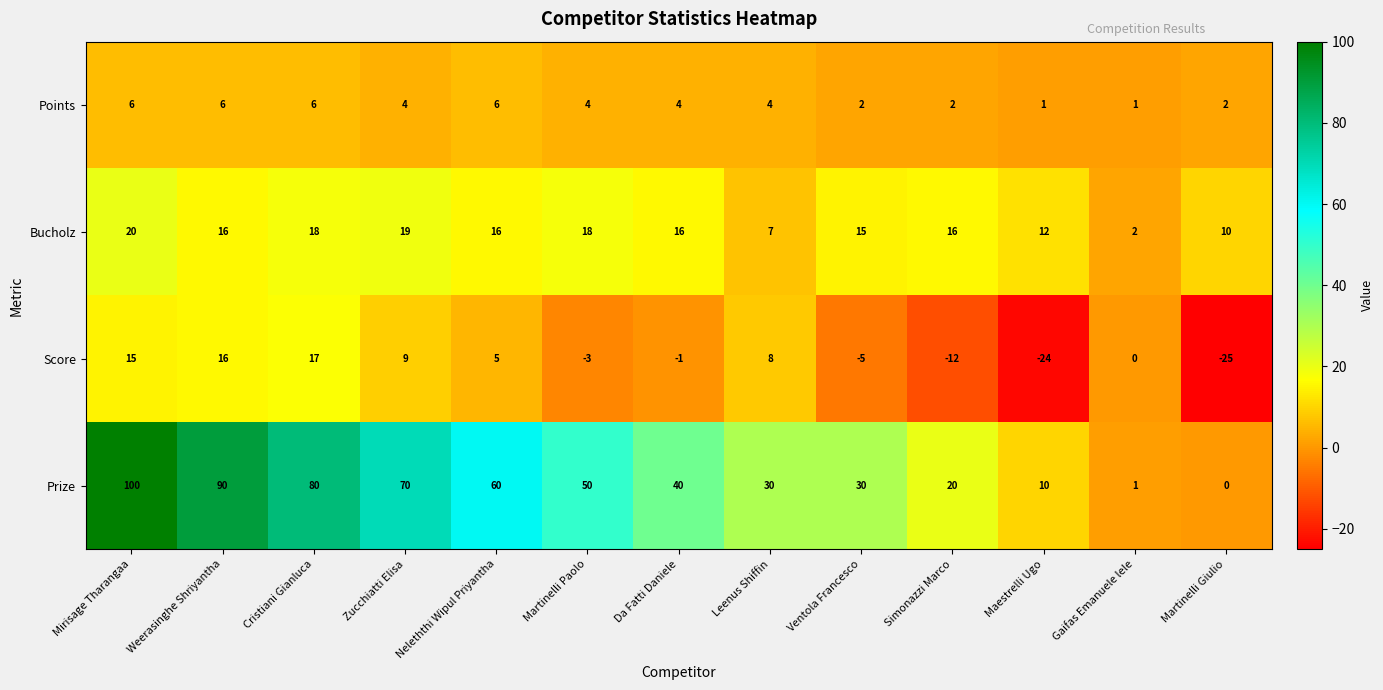

Count the Prize values in the range 20 to 70.

7